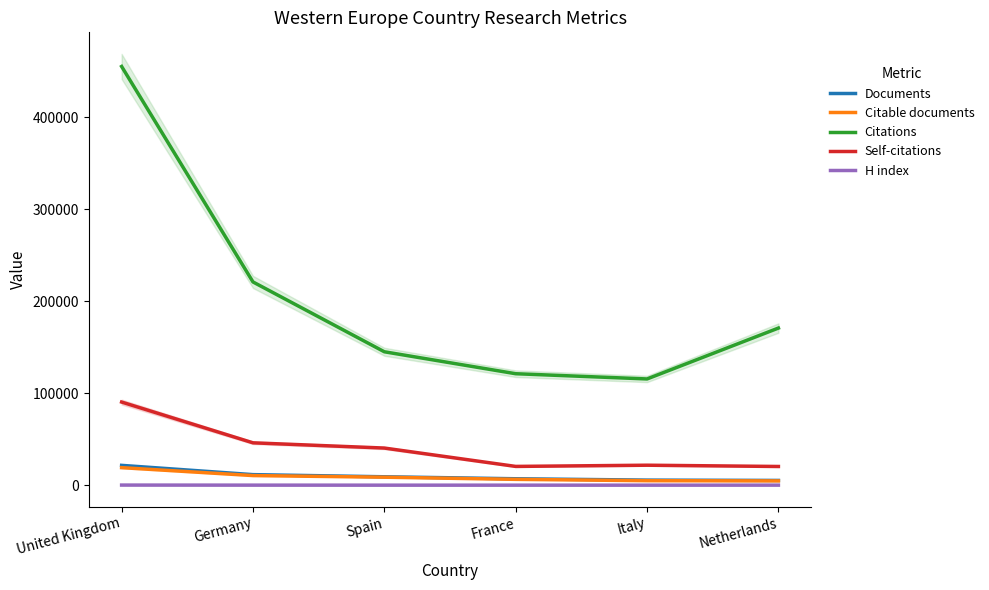

At which category is the sum across all series the highest?

United Kingdom